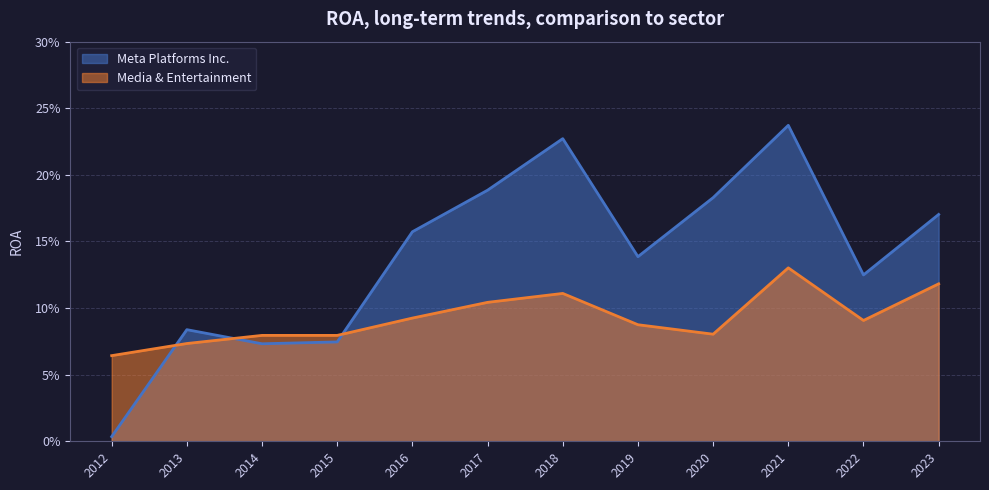

What is the value of the Media & Entertainment point at the 11th from the left?

0.1